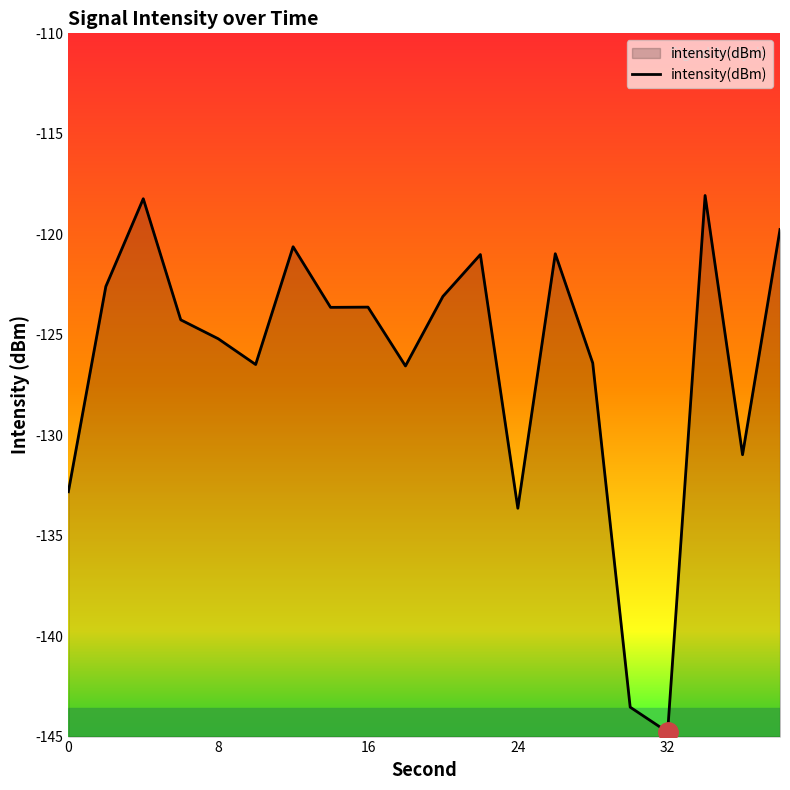

What is the smallest value displayed?

-144.8